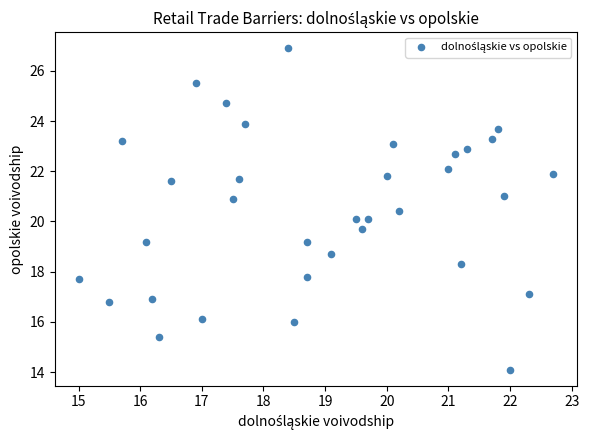

What is the range of X values (max minus min)?

7.7